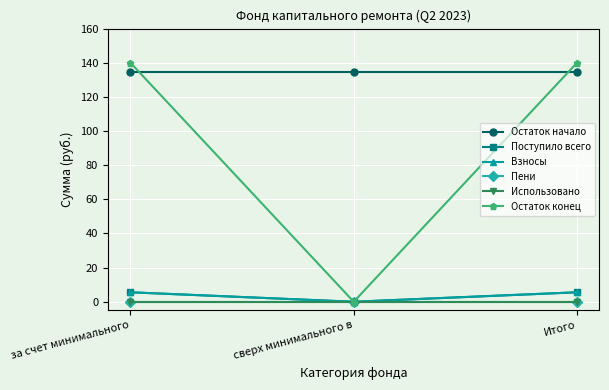

List the series in order of their peak value, highest first.

Остаток конец, Остаток начало, Поступило всего, Взносы, Пени, Использовано